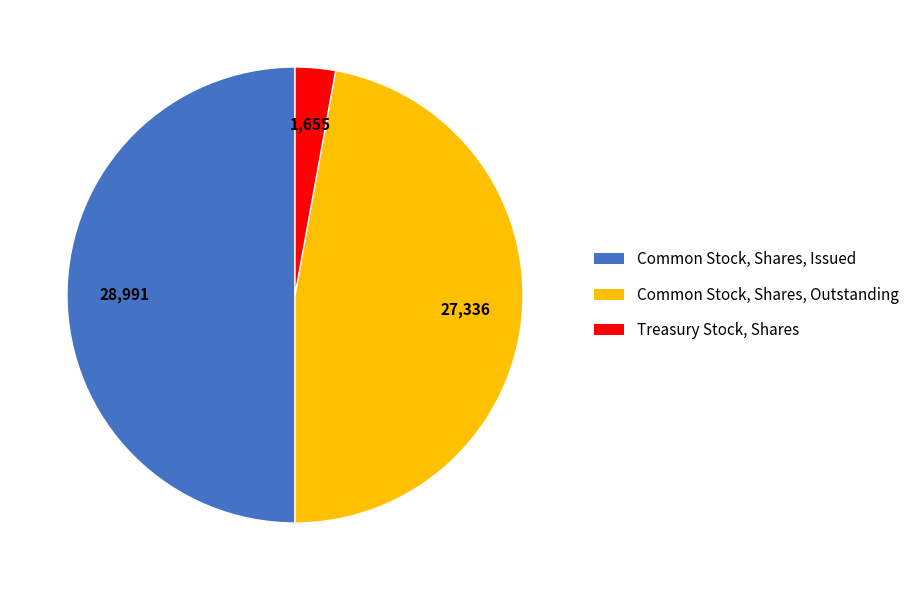

Rank the categories by value from lowest to highest.

Treasury Stock, Shares, Common Stock, Shares, Outstanding, Common Stock, Shares, Issued